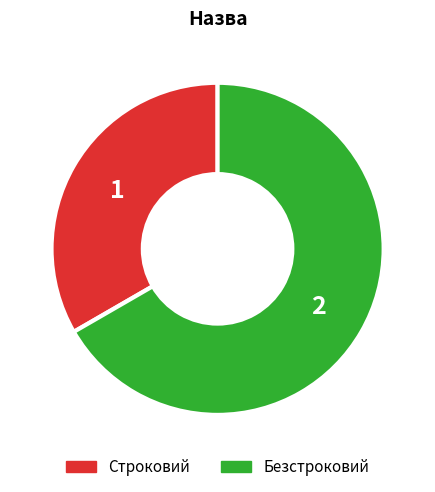

True or false: Строковий accounts for 33% of the total.

True